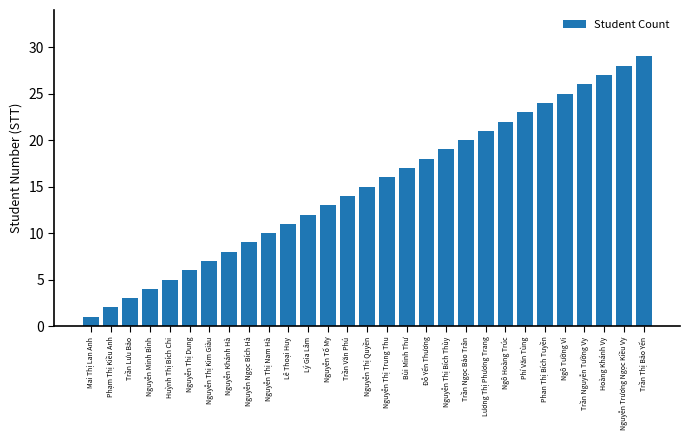

Which category has the highest value across all series?

Trần Thị Bảo Yến